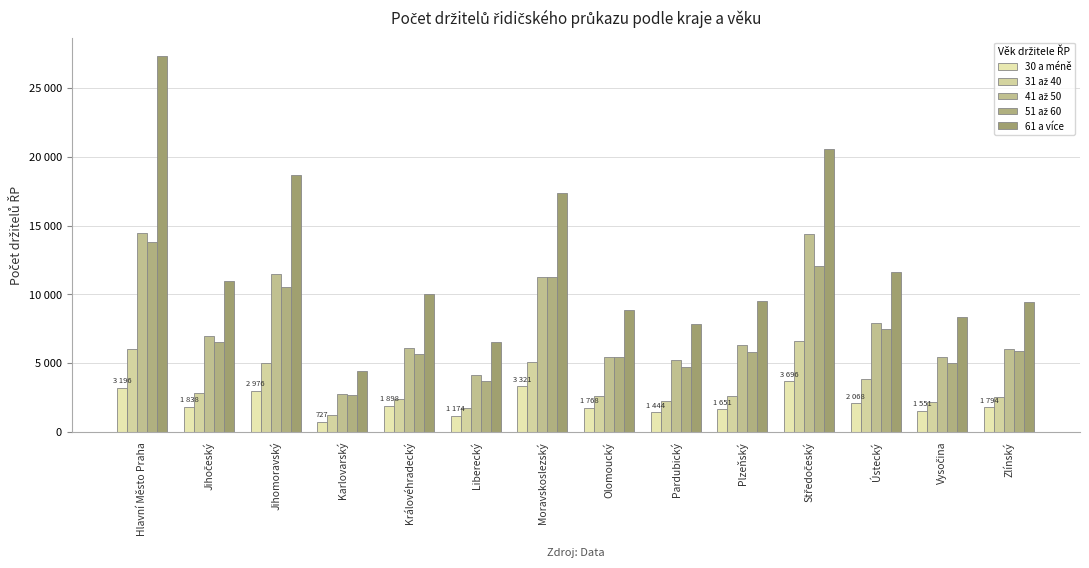

Which series has the widest spread of values?

61 a více